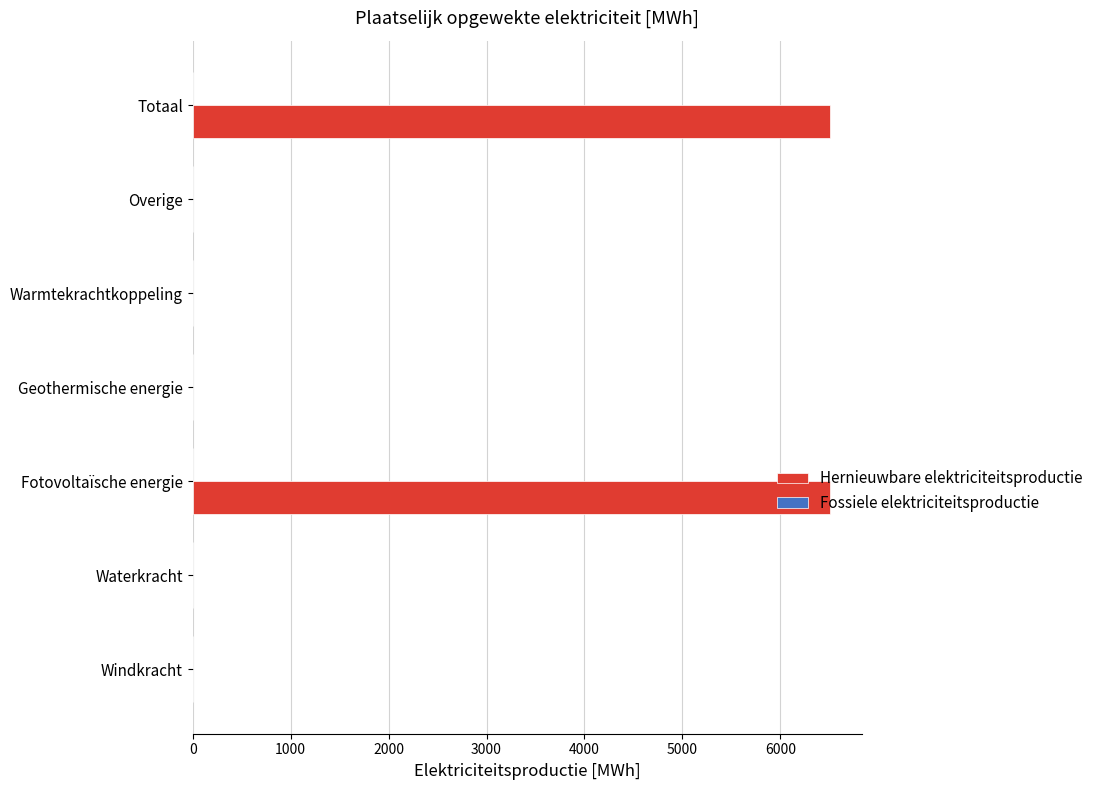

Count the number of values greater than 0.

2